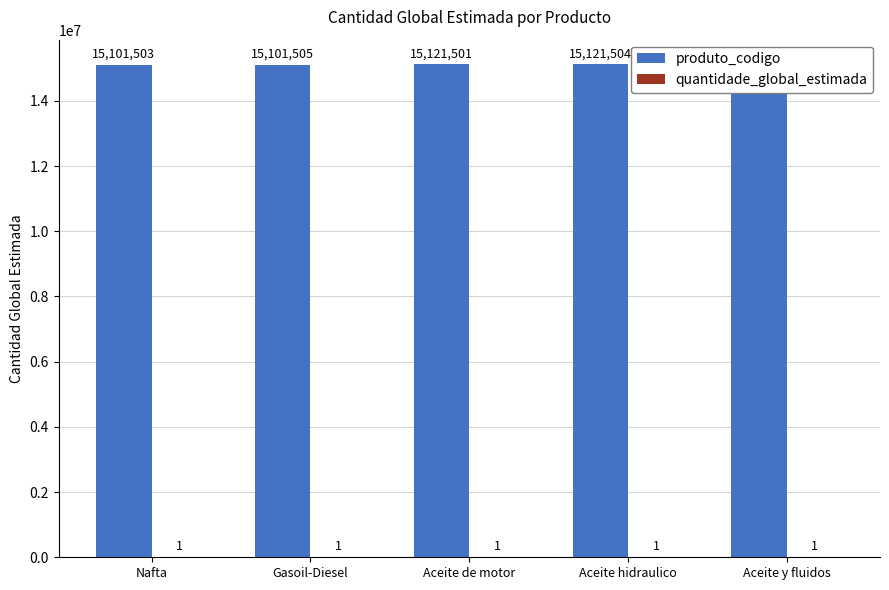

True or false: quantidade_global_estimada has a value of 0 at Aceite y fluidos.

False